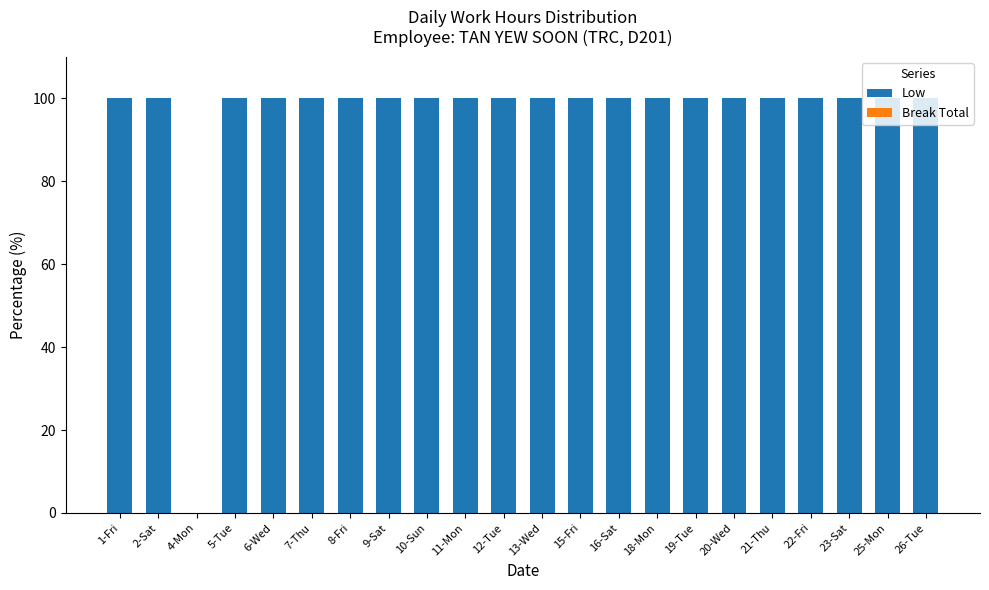

The value at 7-Thu is 100. True or false?

True